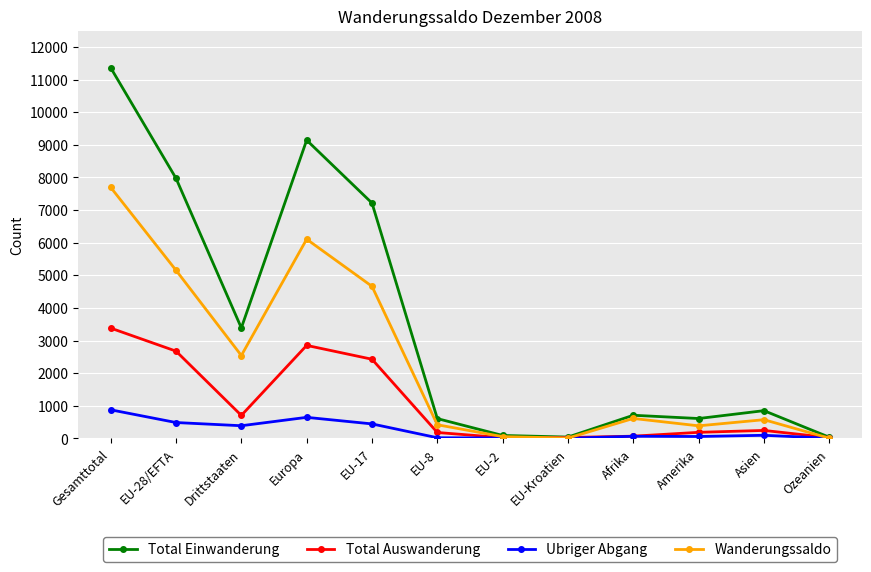

What is the total value across all series at Afrika?

1461